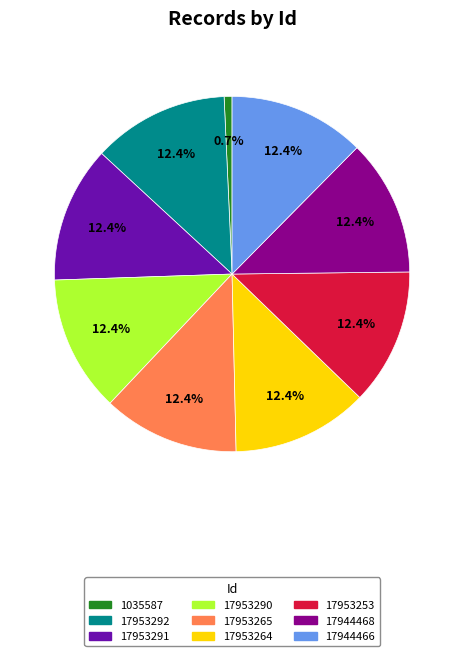

Does any single category account for the majority?

No